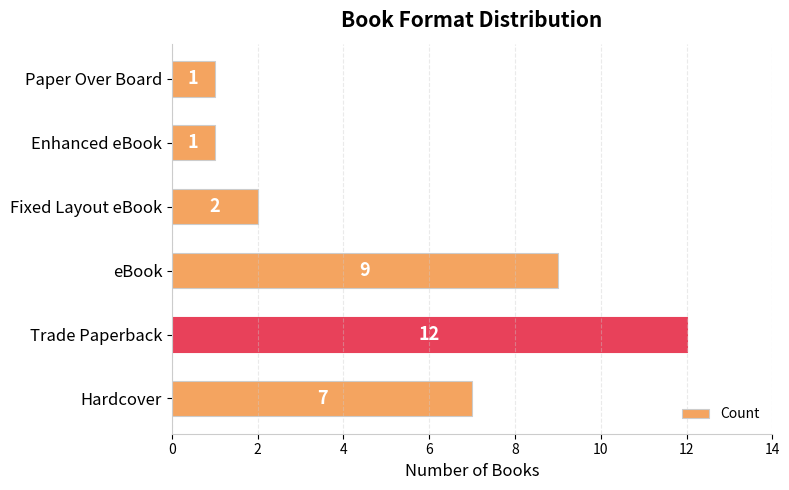

How many bars are there in total?

6